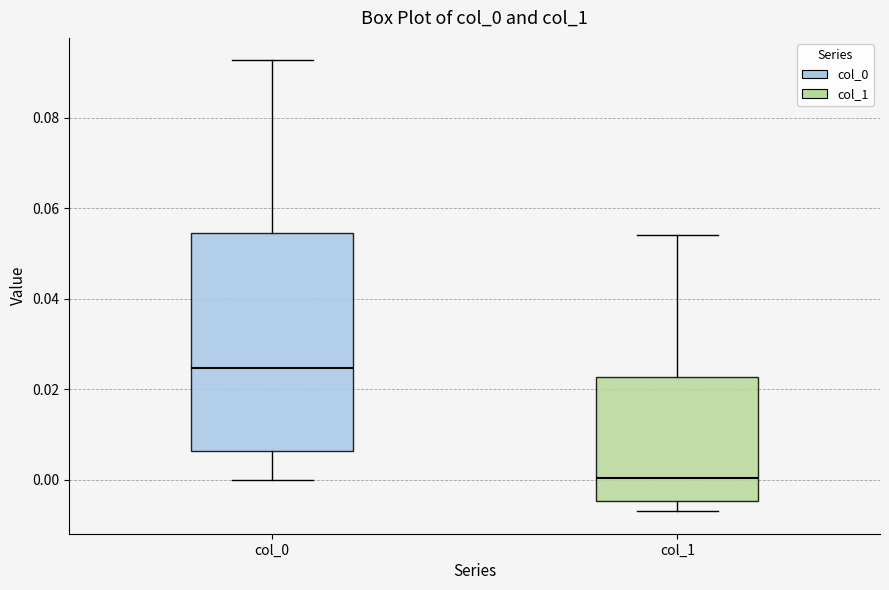

Reading left to right, read every box against the y-axis: the position of its median line, the range the box covers, and the ends of its whiskers. The values are not printed on the chart, so give them approximately, as read against the axis.

col_0: median 0.024, box 0.006 to 0.054, whiskers 0.000 to 0.092
col_1: median 0.000, box -0.004 to 0.022, whiskers -0.006 to 0.054